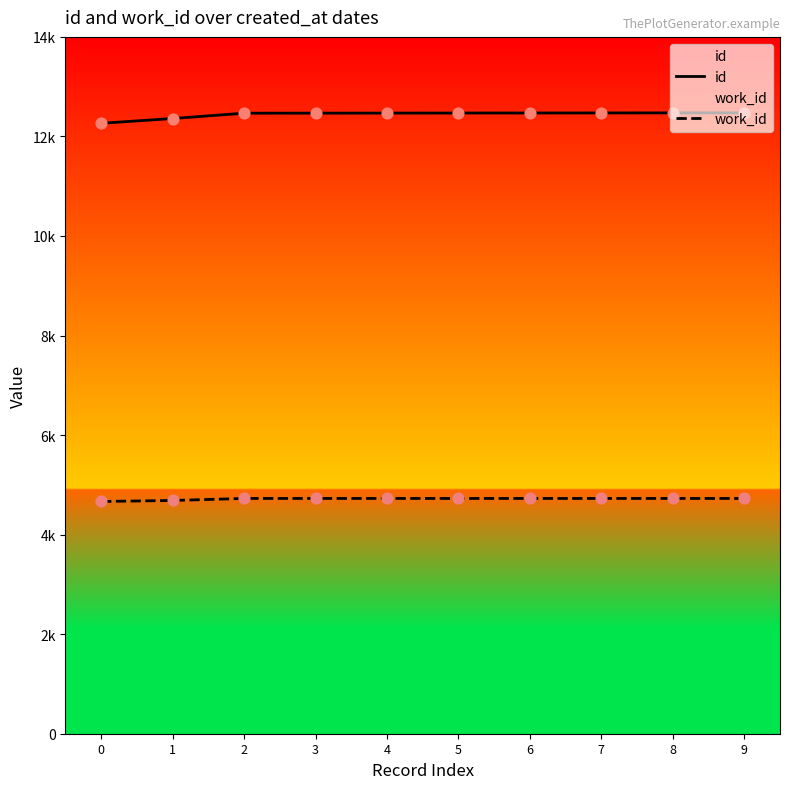

Which series reaches the maximum Y coordinate?

id